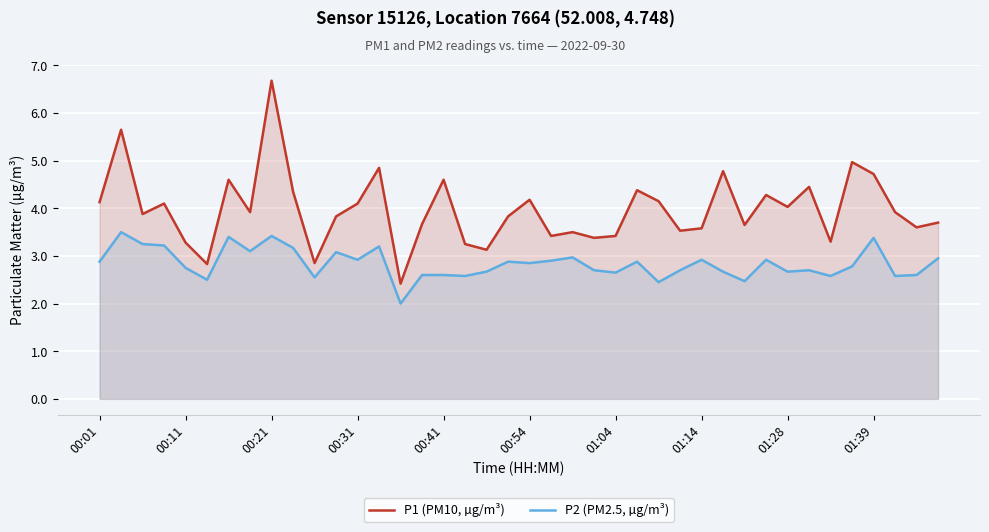

Which category has the lowest value in the P1 (PM10, µg/m³) series?

14